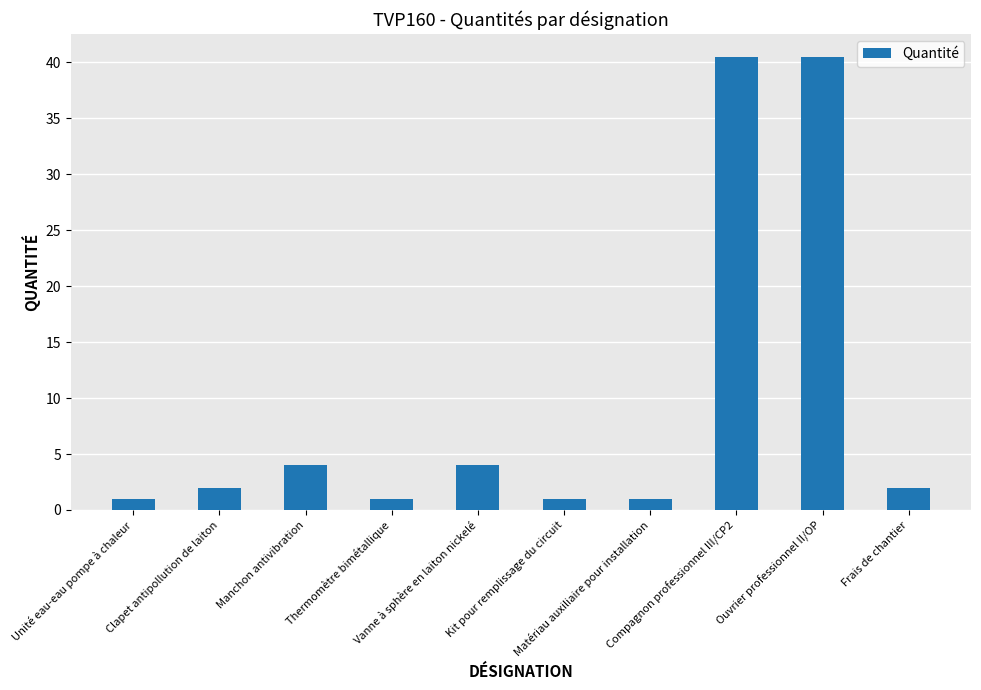

What is the average value?

9.7